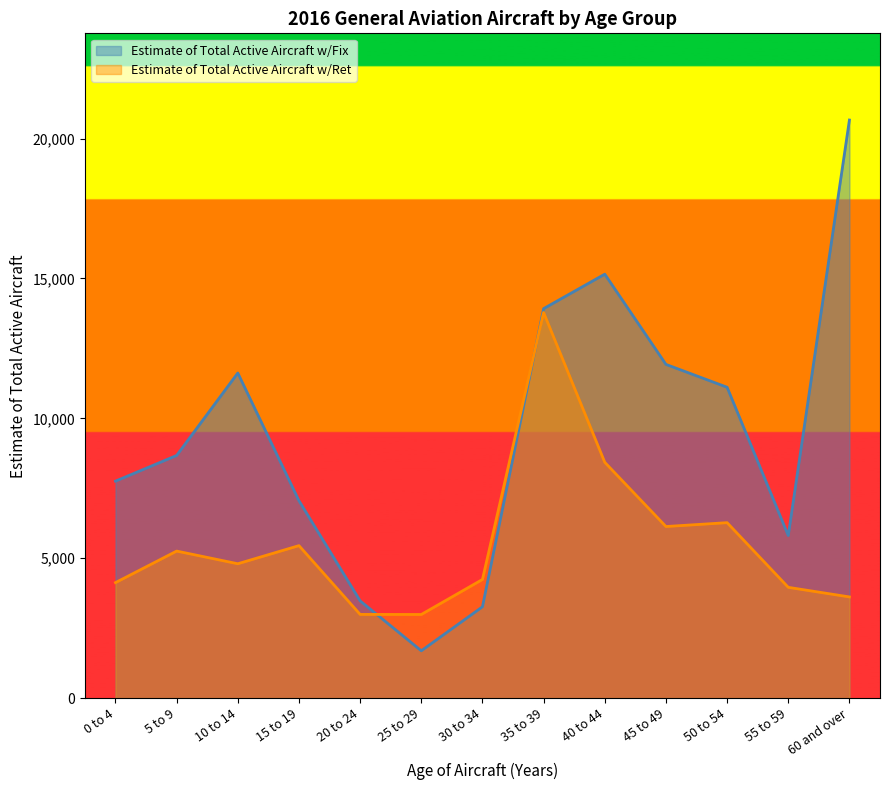

What is the lowest value of the Estimate of Total Active Aircraft w/Fix series?

1690